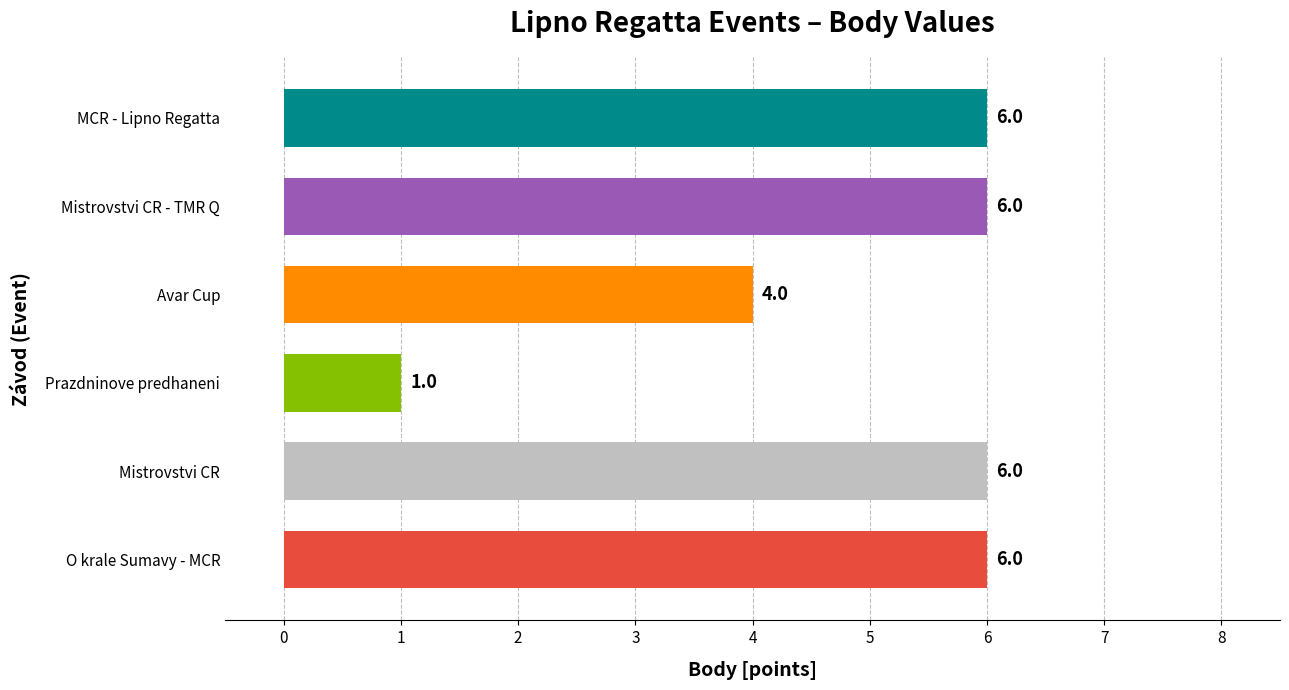

What is the maximum value shown in the chart?

6